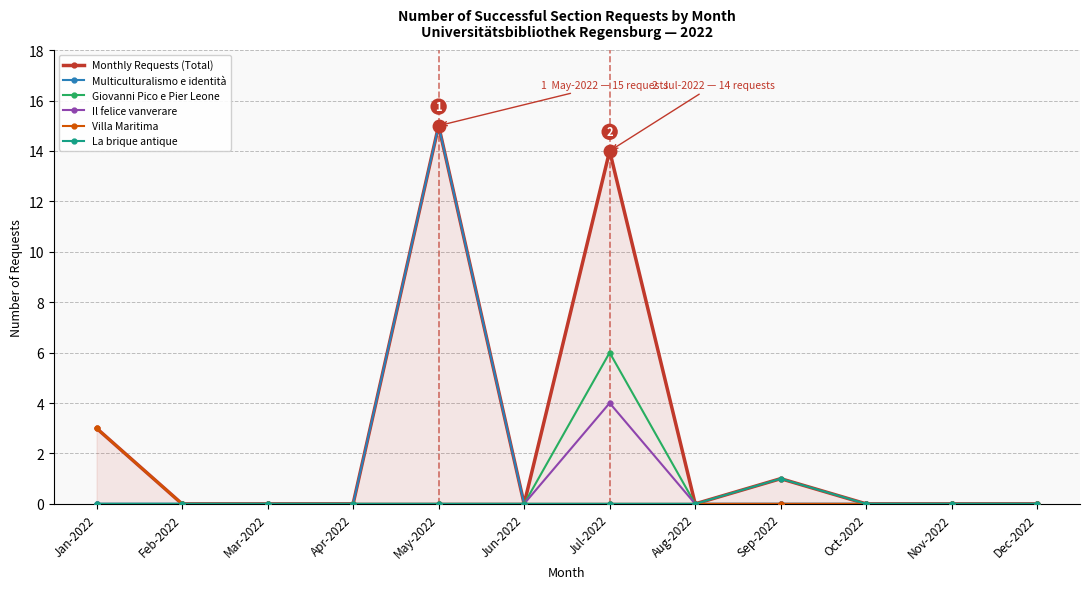

True or false: Villa Maritima and Monthly Requests (Total) cross at least once.

False